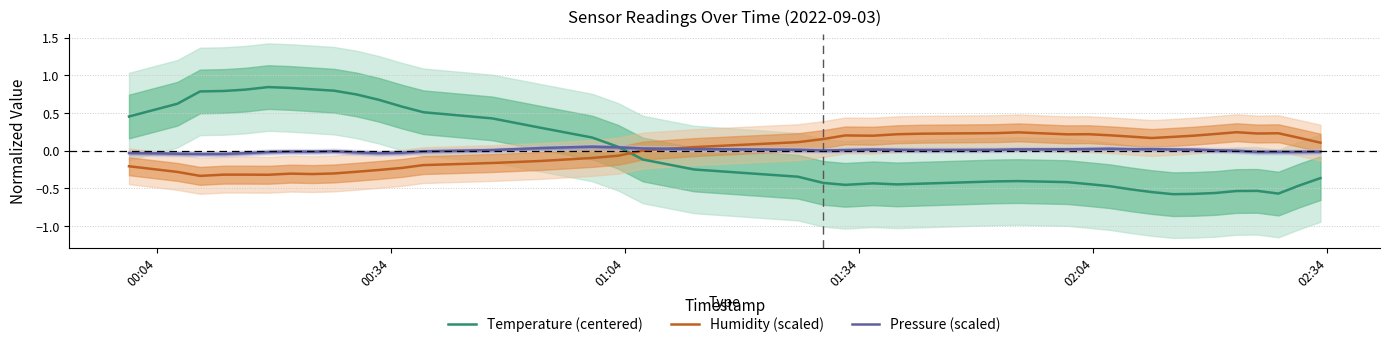

What is the difference between the maximum and minimum values in the Temperature (centered) series?

1.4